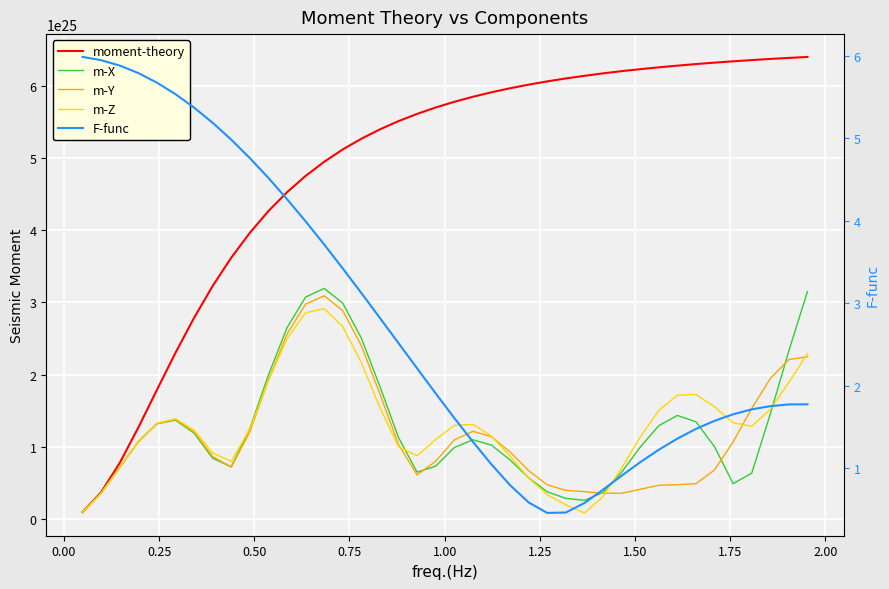

What is the sum of all moment-theory values?

1946540800000000109320339456.0